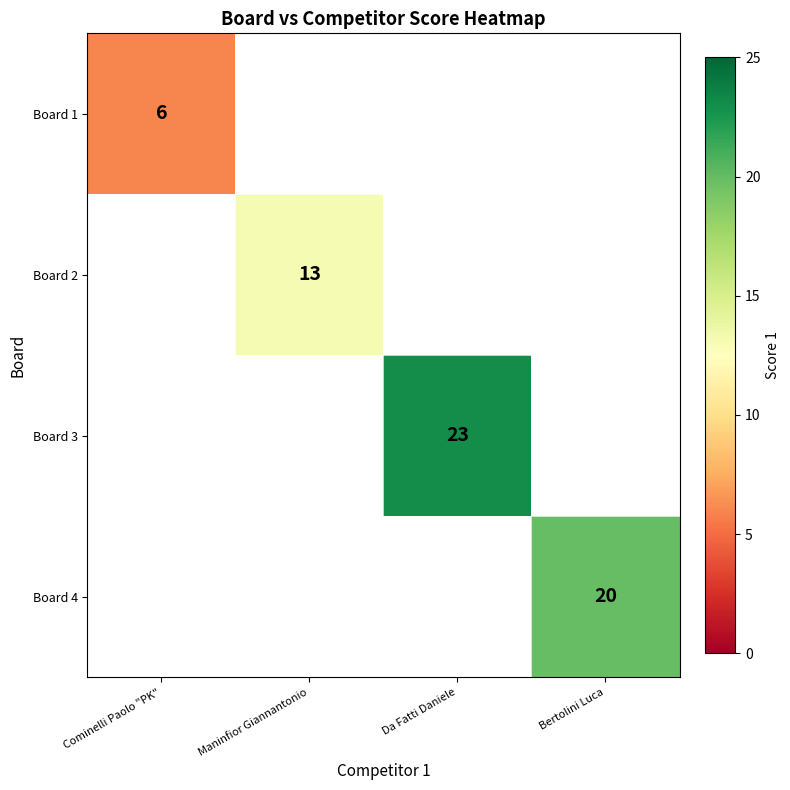

The value of Board 1 at Cominelli Paolo "PK" is 6. True or false?

True